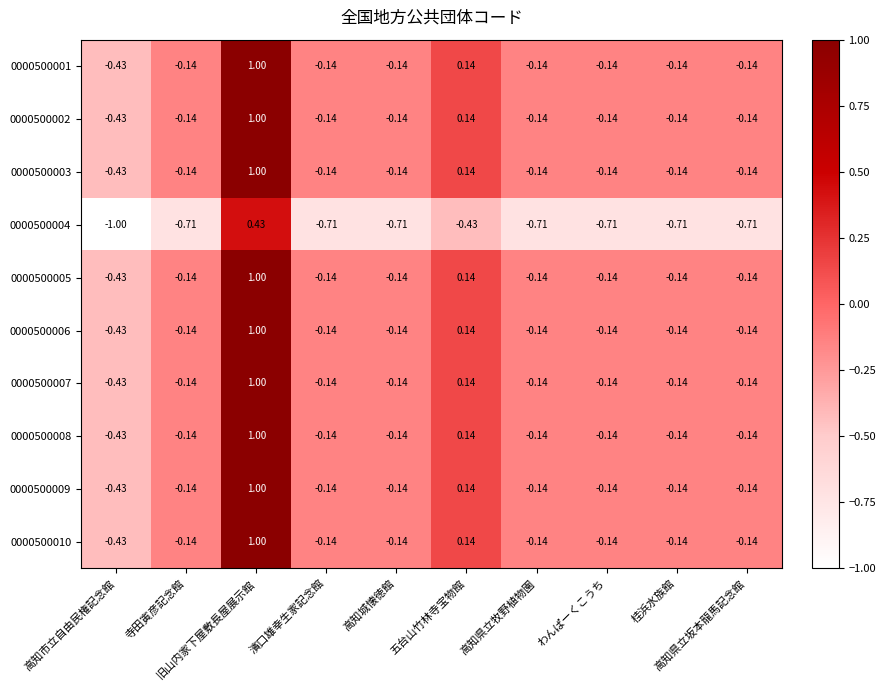

What is the minimum value shown in the chart?

-1.0